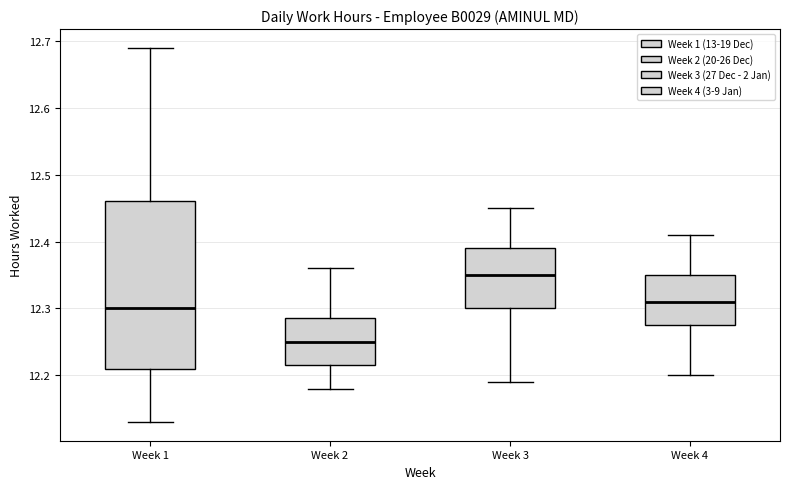

Reading left to right, read every box against the y-axis: the position of its median line, the range the box covers, and the ends of its whiskers. The values are not printed on the chart, so give them approximately, as read against the axis.

Week 1: median 12.30, box 12.21 to 12.46, whiskers 12.13 to 12.69
Week 2: median 12.25, box 12.22 to 12.29, whiskers 12.18 to 12.36
Week 3: median 12.35, box 12.30 to 12.39, whiskers 12.19 to 12.45
Week 4: median 12.31, box 12.28 to 12.35, whiskers 12.20 to 12.41